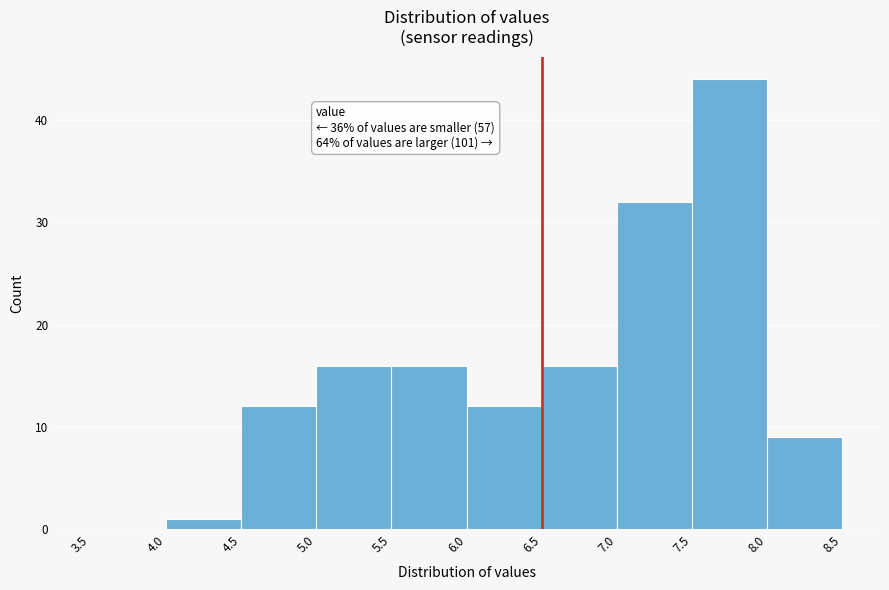

Which range on the x-axis has the tallest bar?

7.5 to 8.0